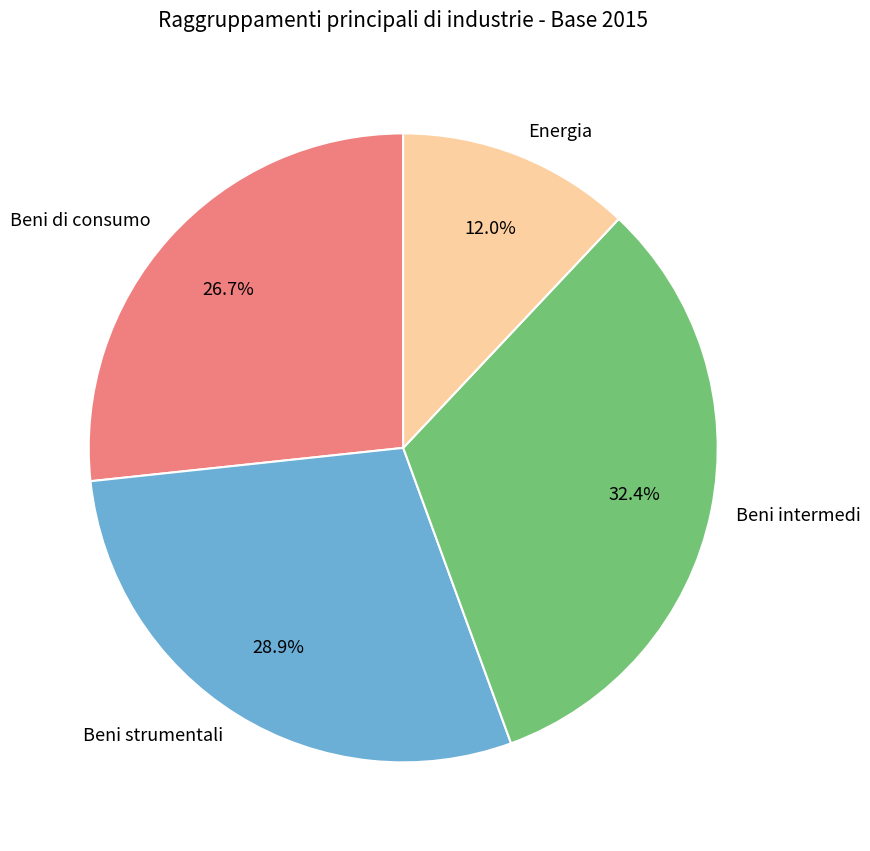

Which category has the smallest portion of the pie?

Energia